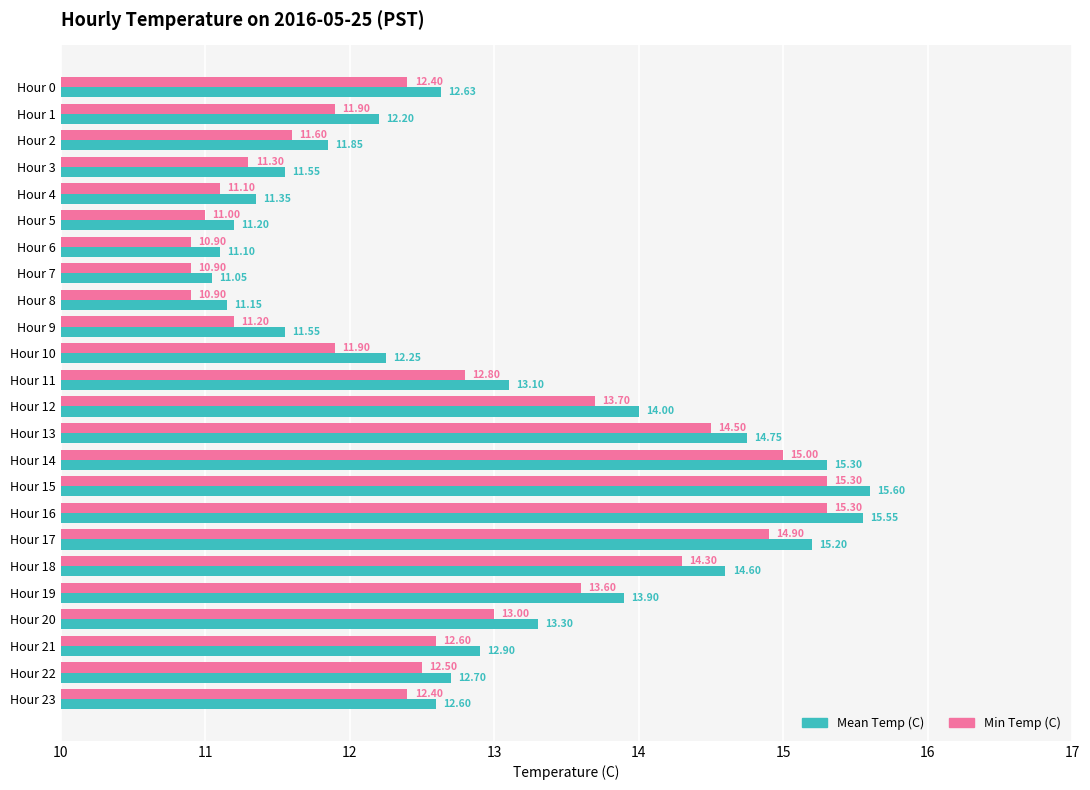

List the series in order of their overall mean, highest first.

Mean Temp (C), Min Temp (C)